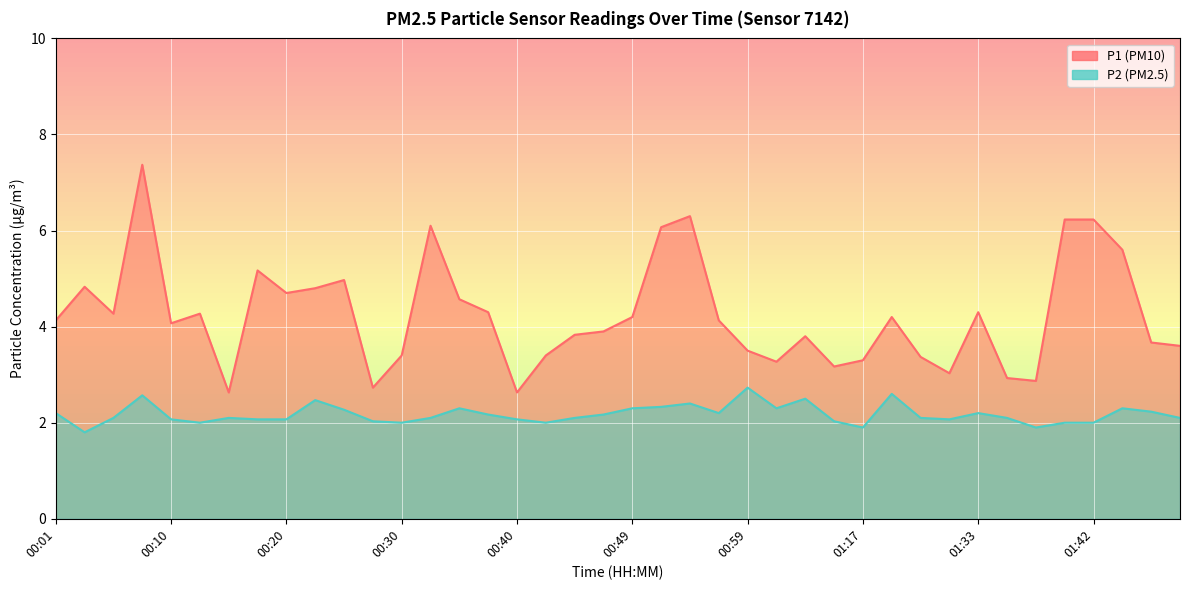

What is the difference between the second highest and minimum values in the P2 series?

0.8